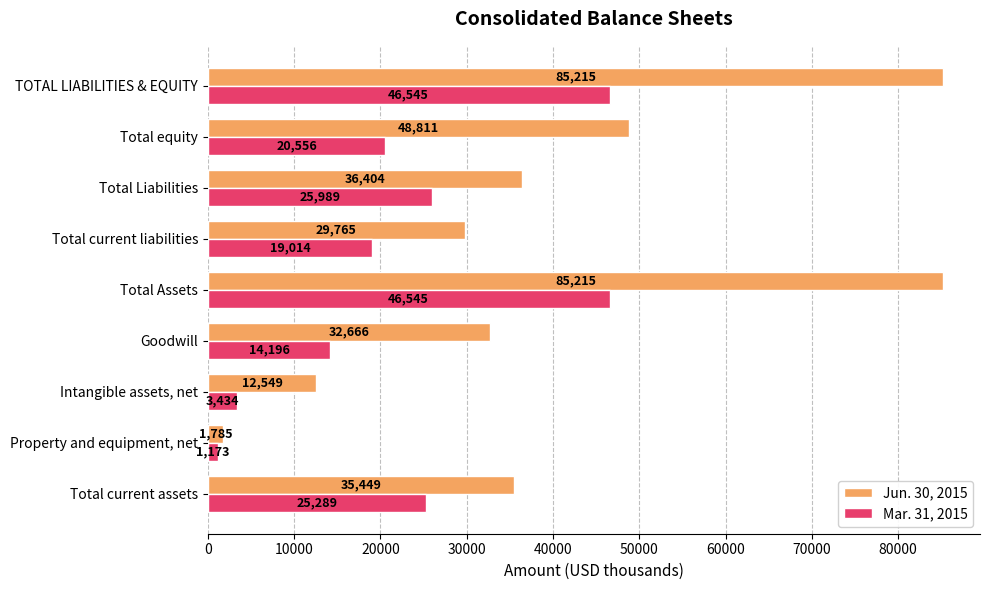

List the series in order of their peak value, lowest first.

Mar. 31, 2015, Jun. 30, 2015